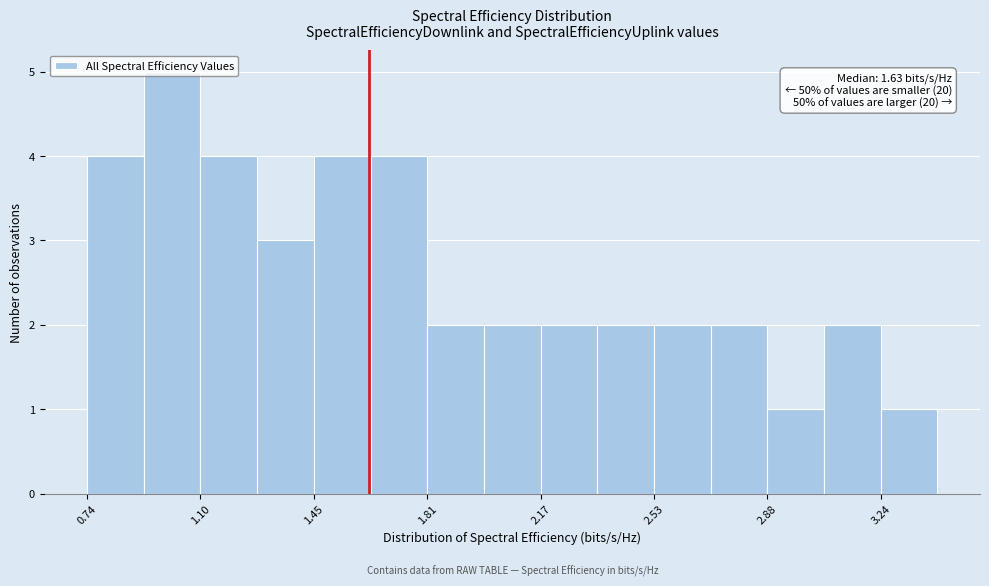

Read against the x-axis, roughly where is the centre of the tallest bar?

1.00